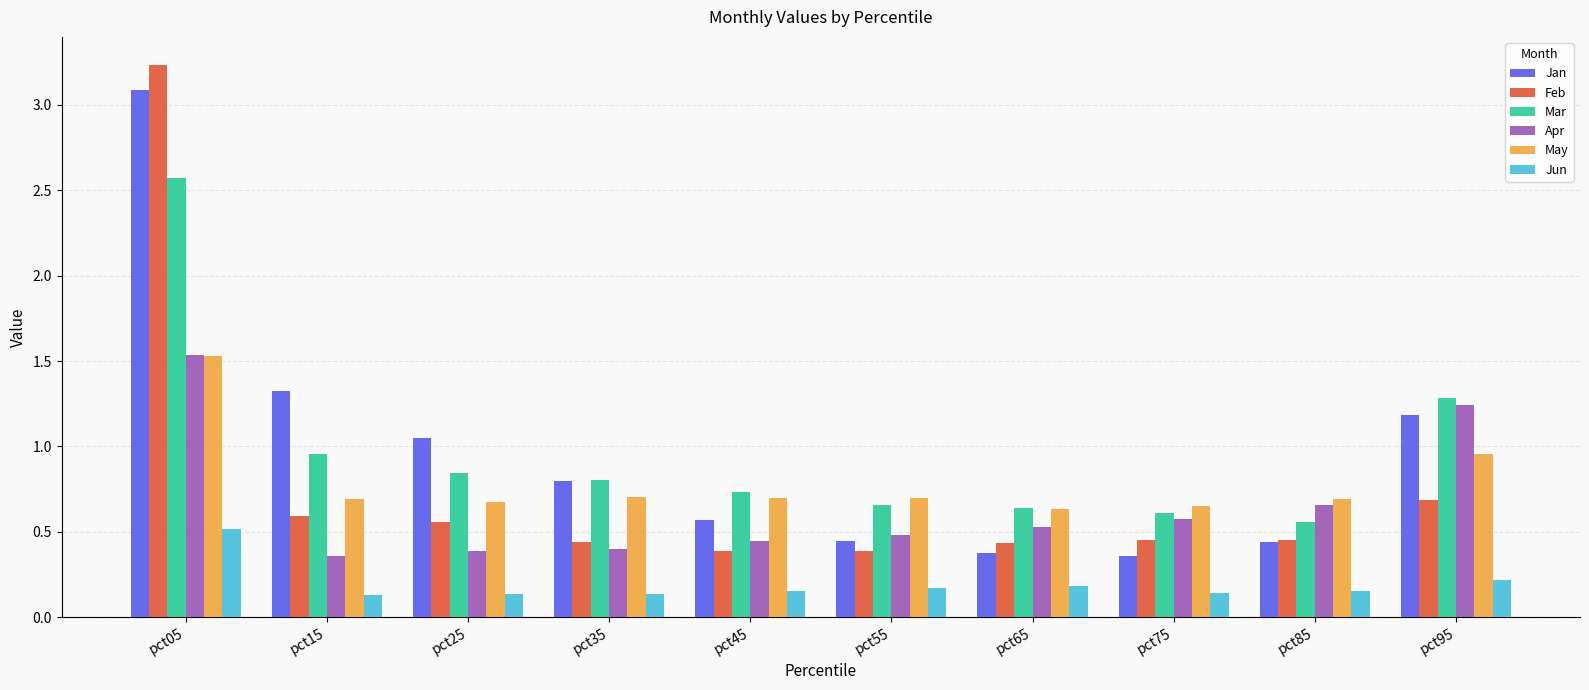

What is the total value across all series at pct55?

2.8